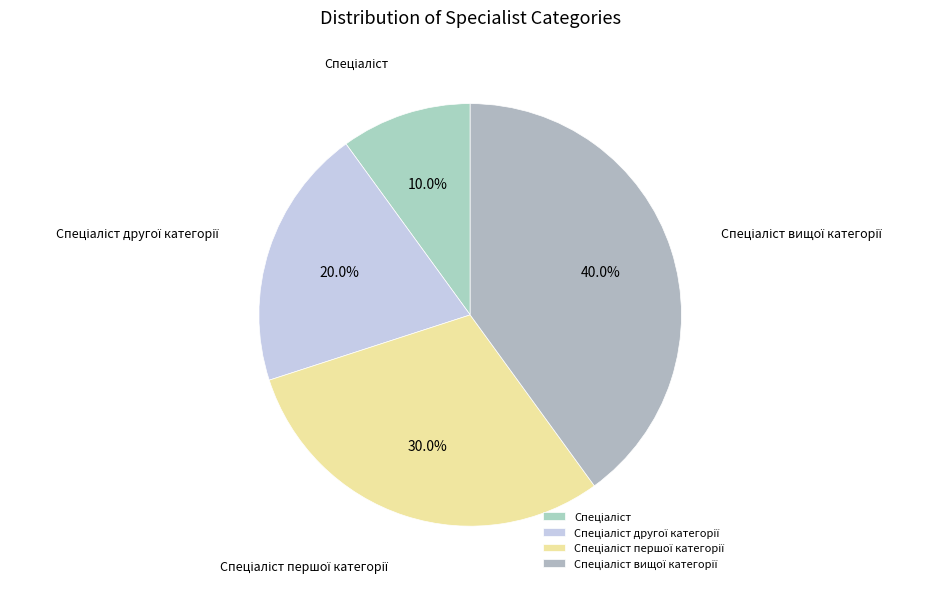

How many segments does this pie chart have?

4